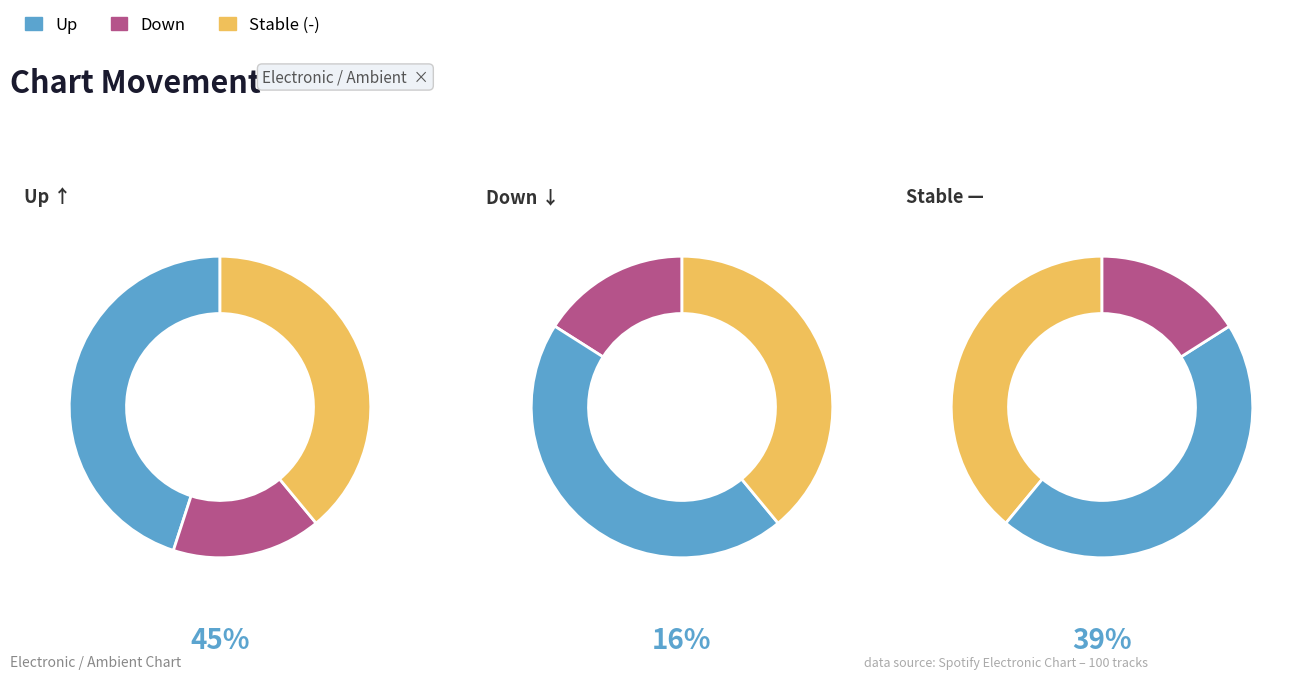

The down slice represents 9% of the pie. True or false?

False